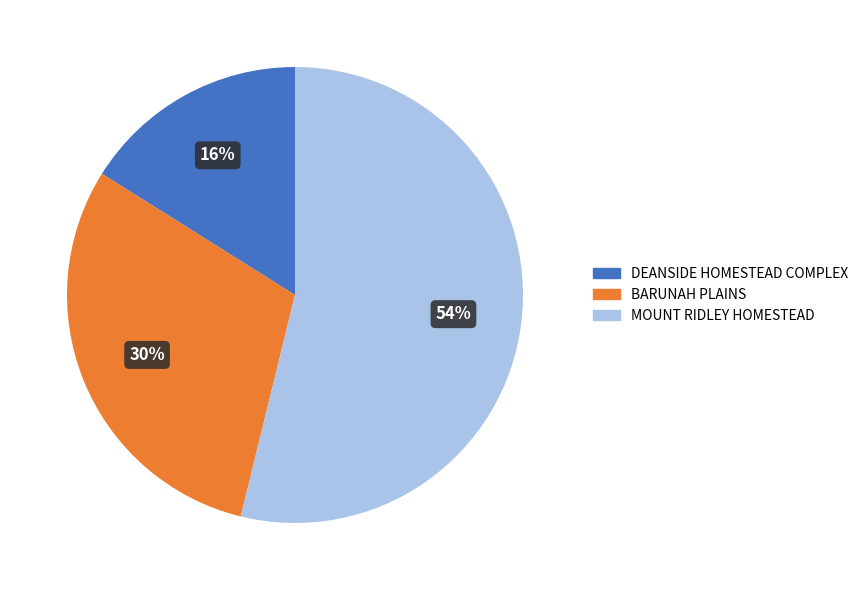

Which category has the biggest portion of the pie?

MOUNT RIDLEY HOMESTEAD